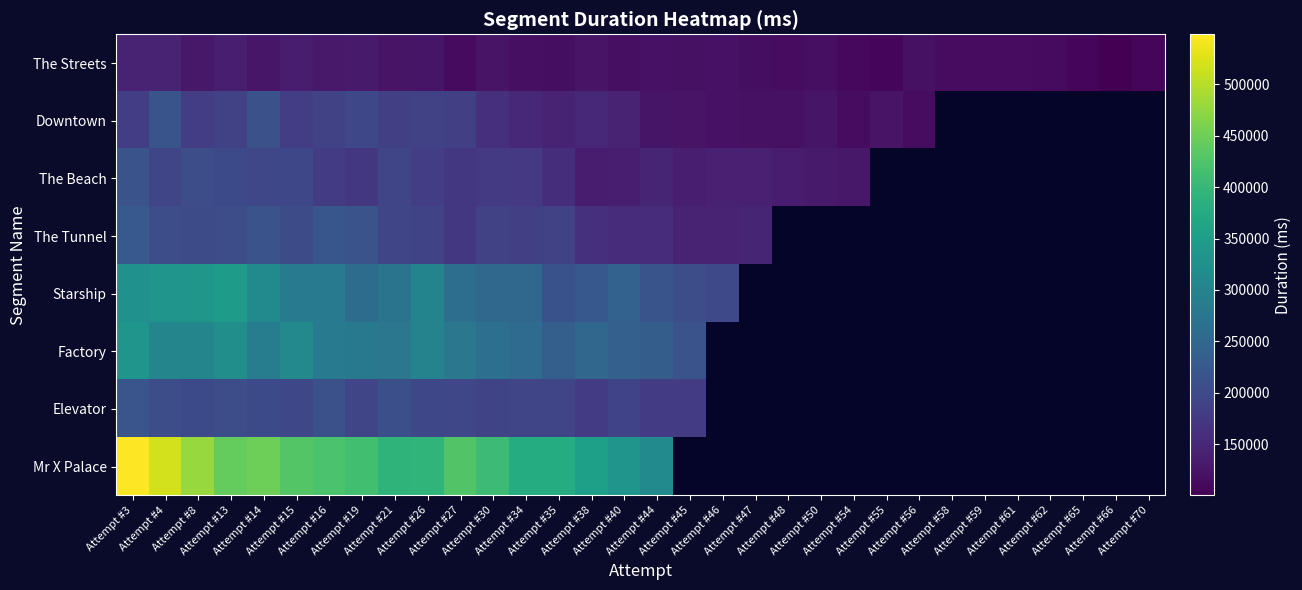

What is the maximum value for Elevator?

217767.0